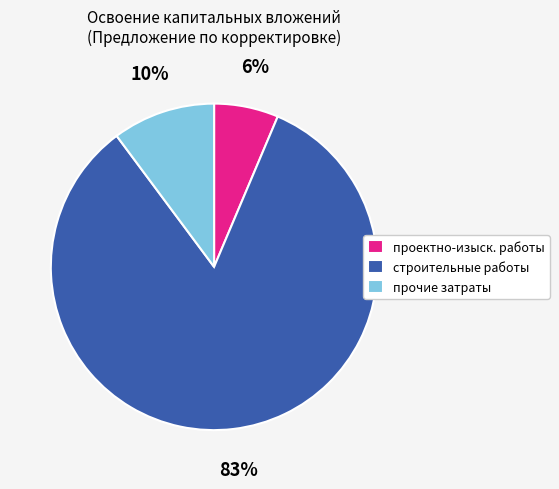

To the nearest percent, what is the average slice percentage?

33%